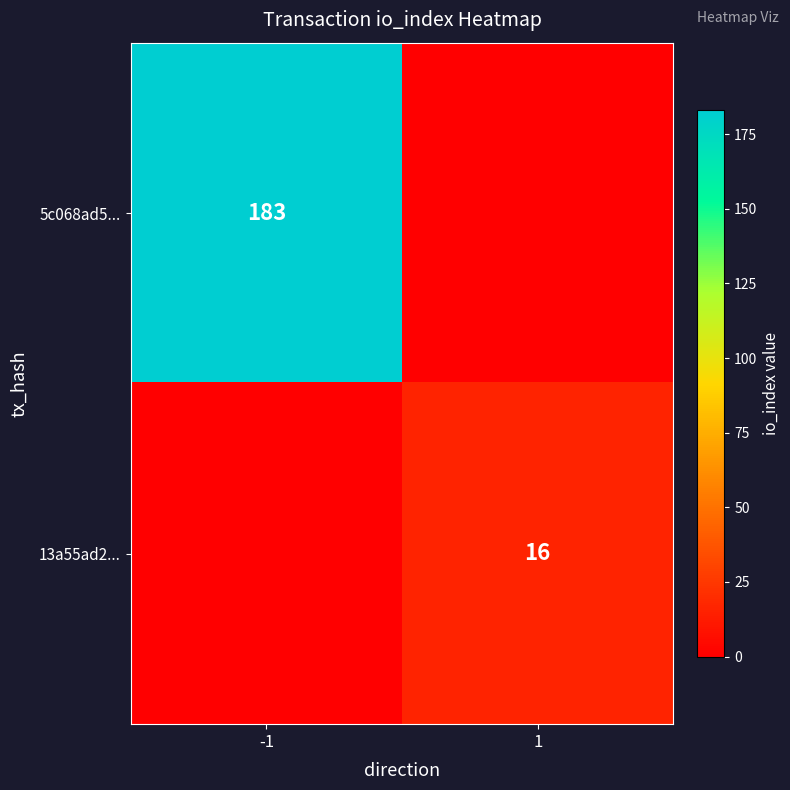

What is the difference between the highest and lowest values at -1?

183